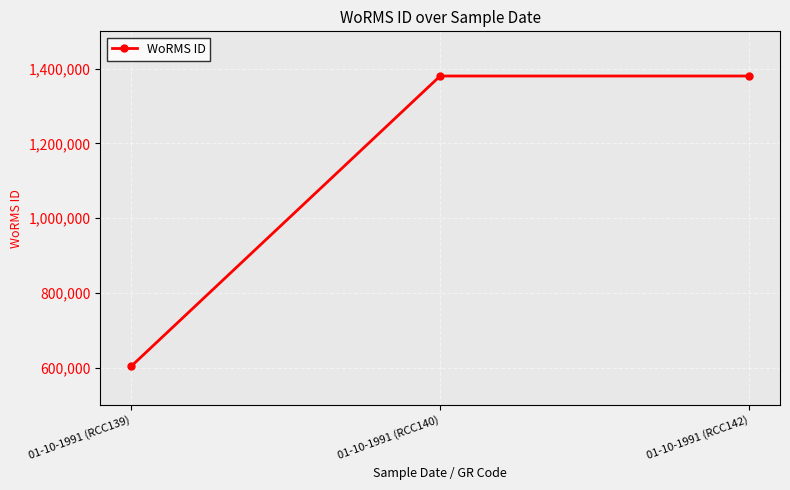

What is the change in value from 01-10-1991 (RCC139) to 01-10-1991 (RCC142)?

+776973